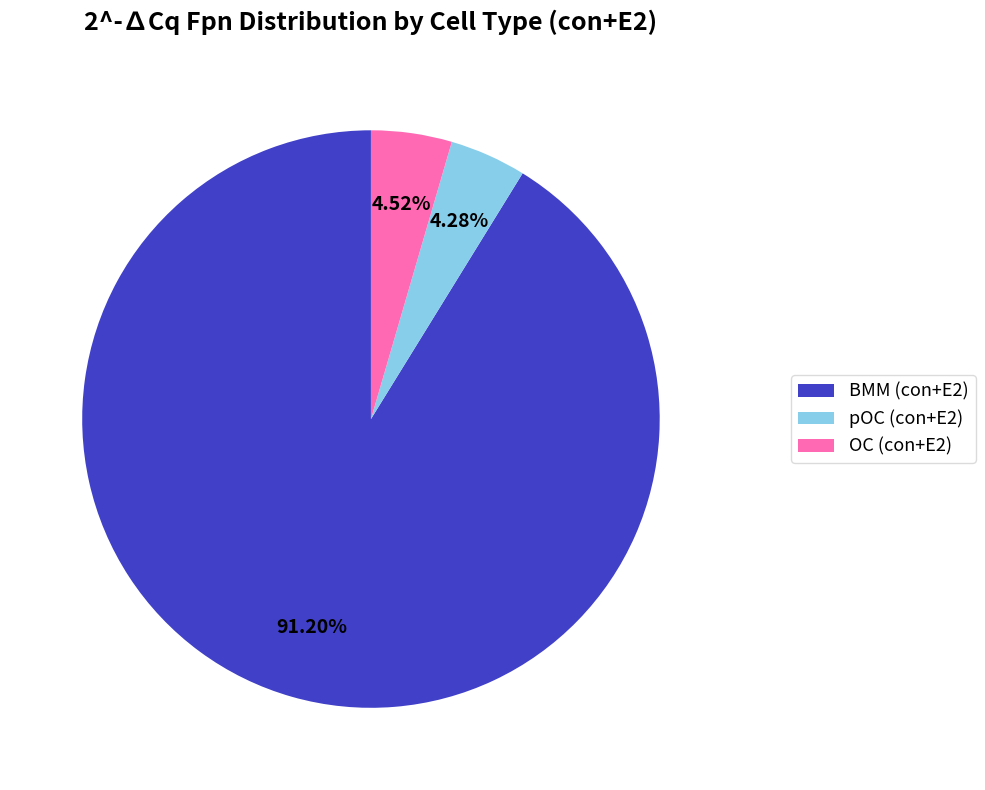

True or false: pOC accounts for 38% of the total.

False